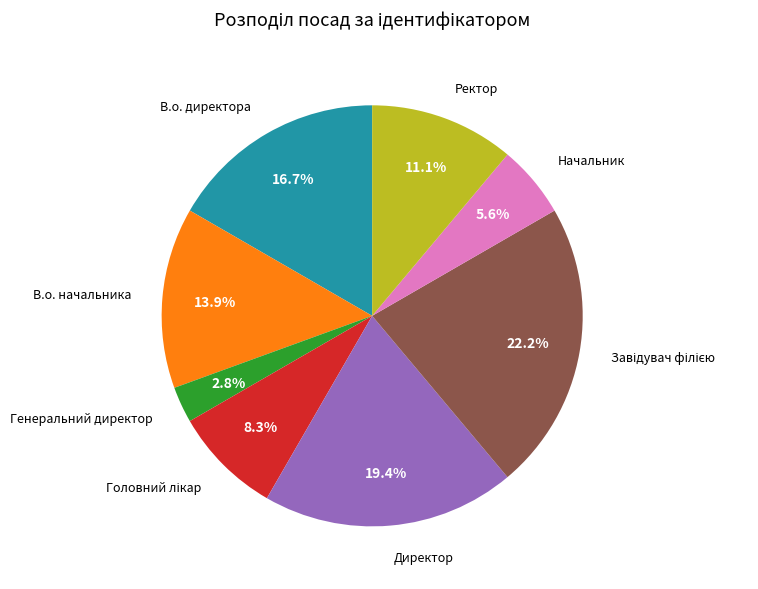

Is there any slice that represents more than half of the pie?

No